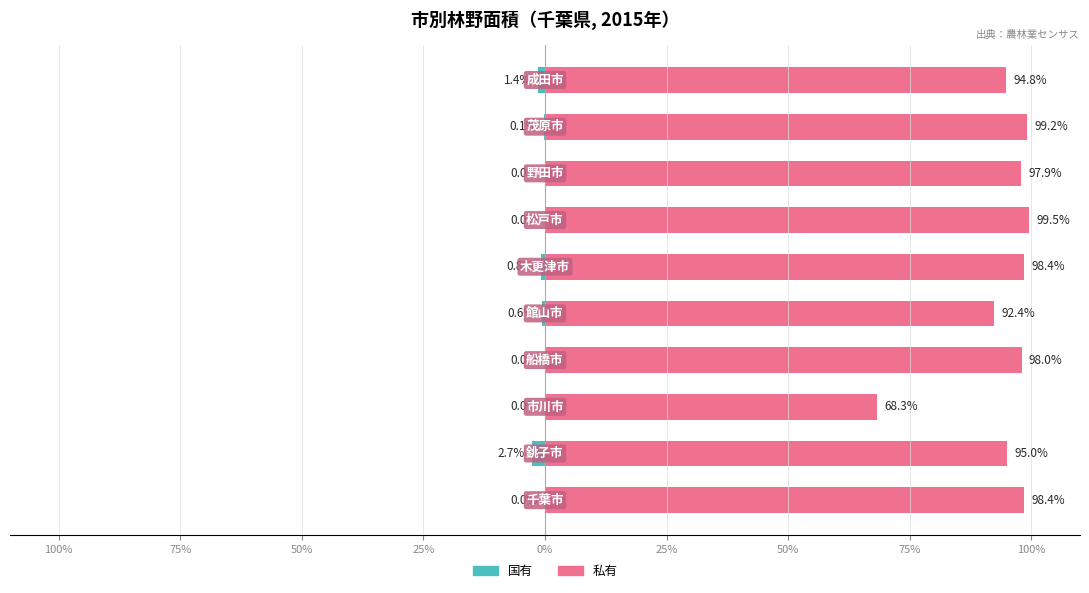

Rank the series at 25% from lowest to highest value.

国有, 私有